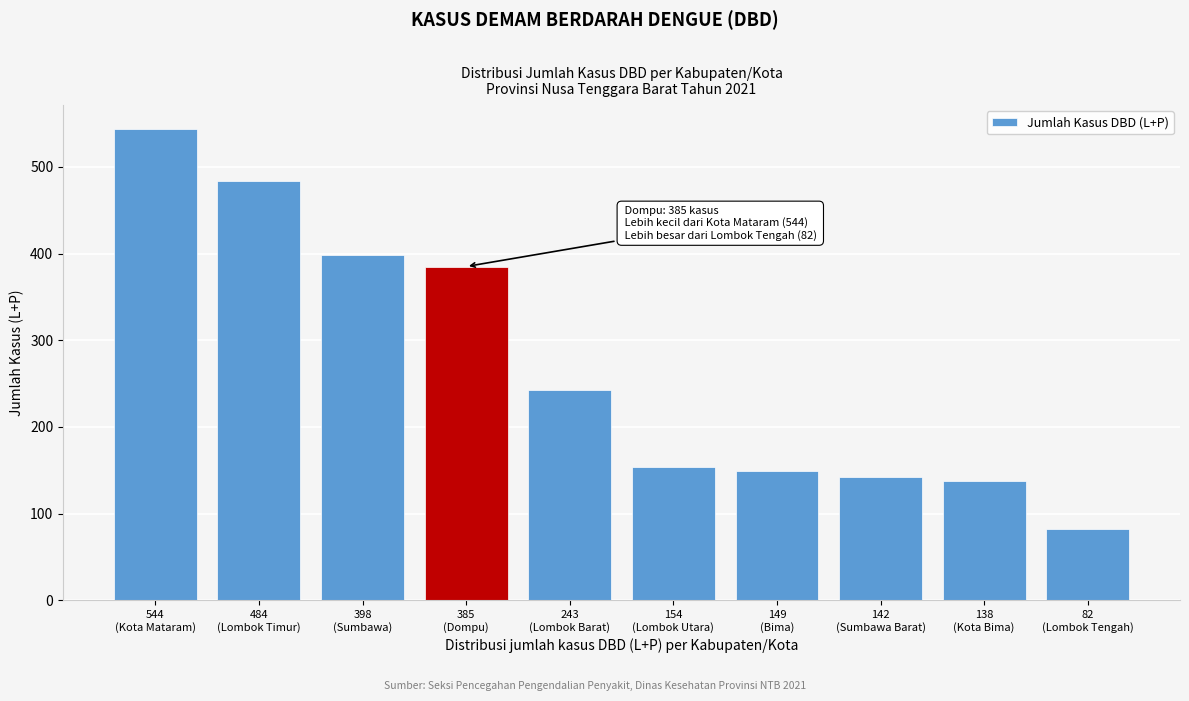

Reading right to left, list all the values displayed in this chart.

82	138	142	149	154	243	385	398	484	544